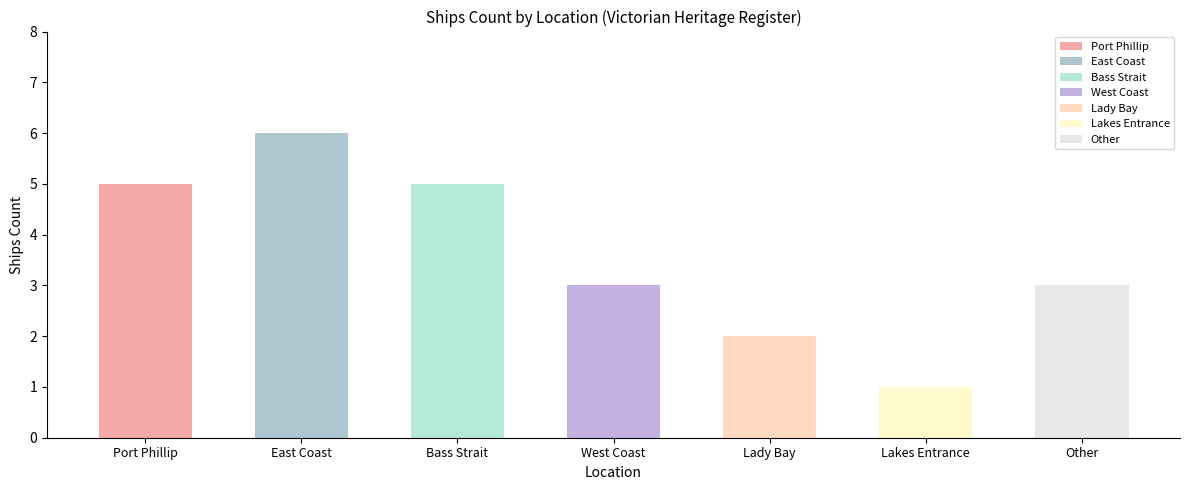

How many data points are above 3?

3